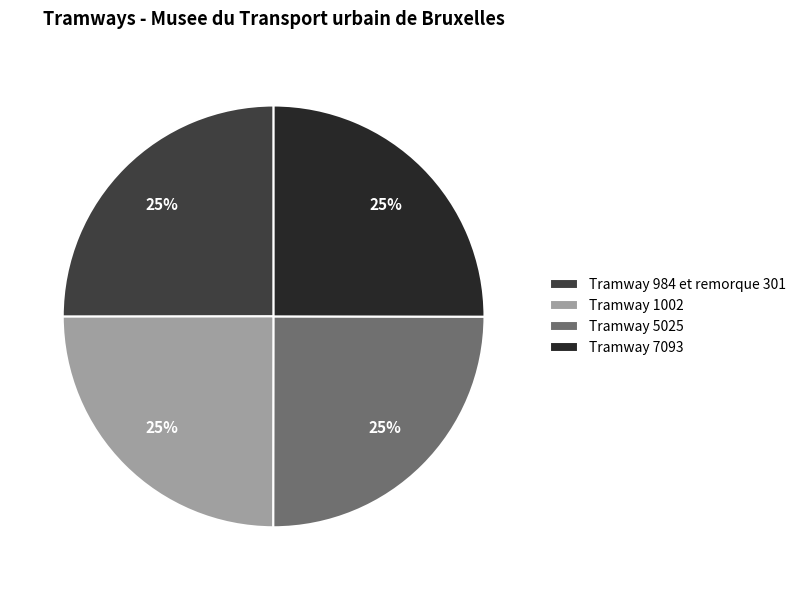

What is the ratio of the value at Tramway 7093 to the value at Tramway 1002?

1.0